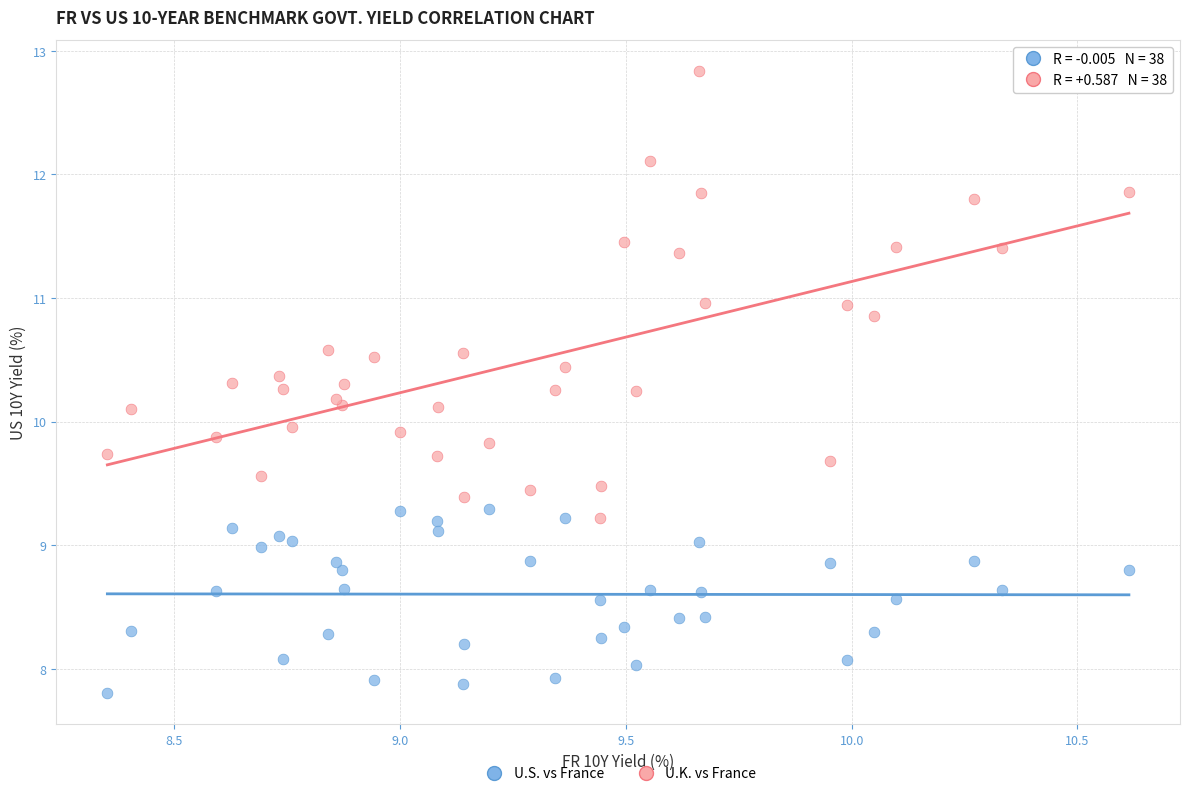

Which series contains the lowest Y value?

U.S. vs France